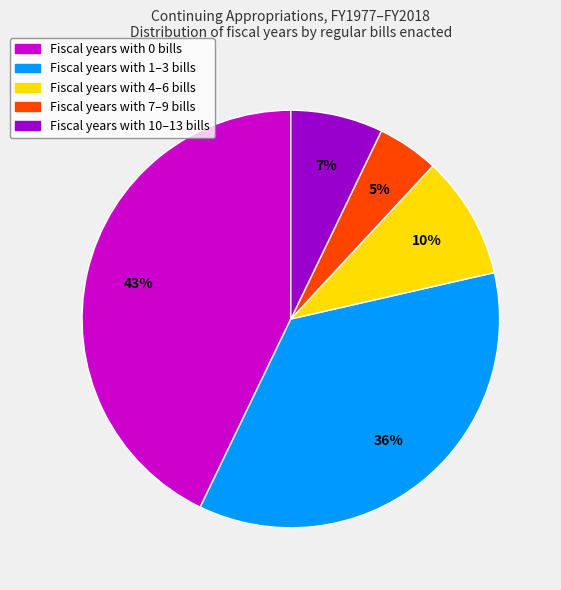

To the nearest percent, what is the average slice percentage?

20%